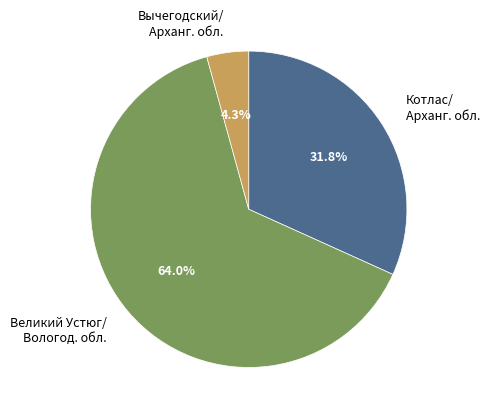

Which has a higher value, Вычегодский/ Арханг. обл. or Великий Устюг/ Вологод. обл.?

Великий Устюг/ Вологод. обл.